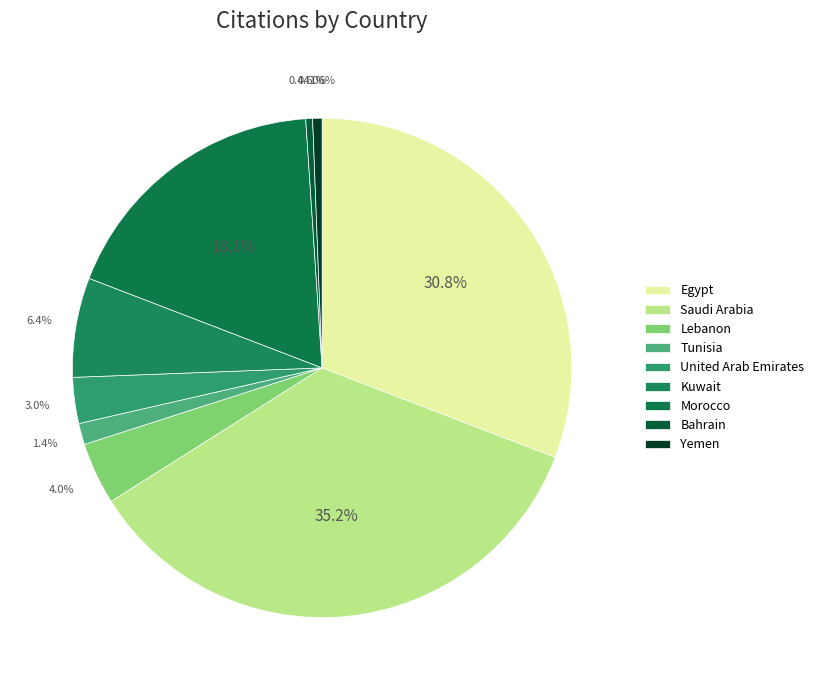

Count the number of slices in the pie.

9